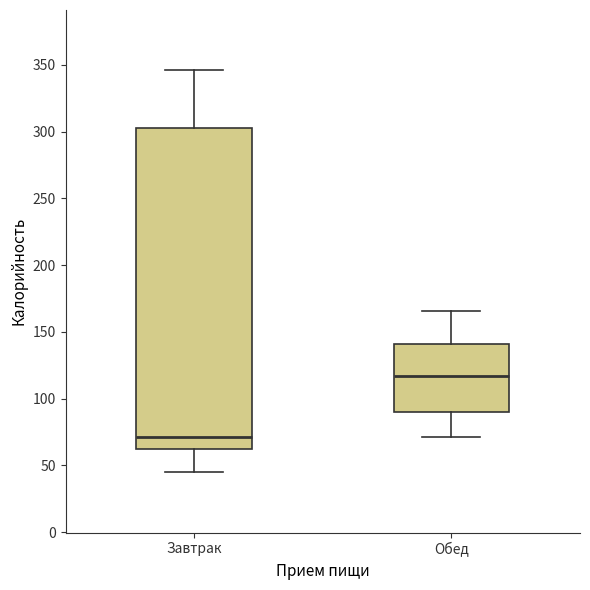

Comparing the boxes themselves (not the whiskers), which one is the tallest?

Завтрак